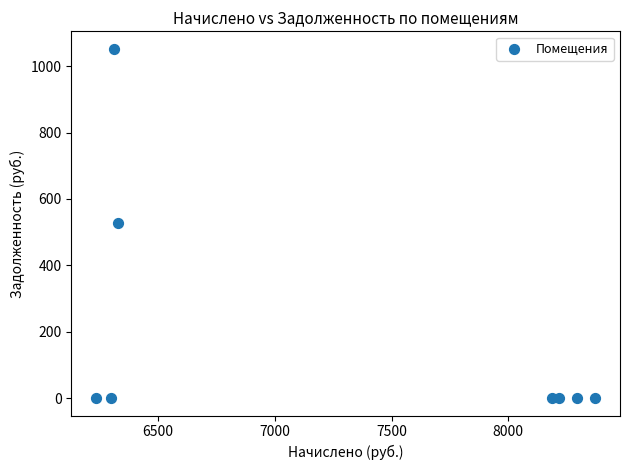

What is the range of X values (max minus min)?

2134.9